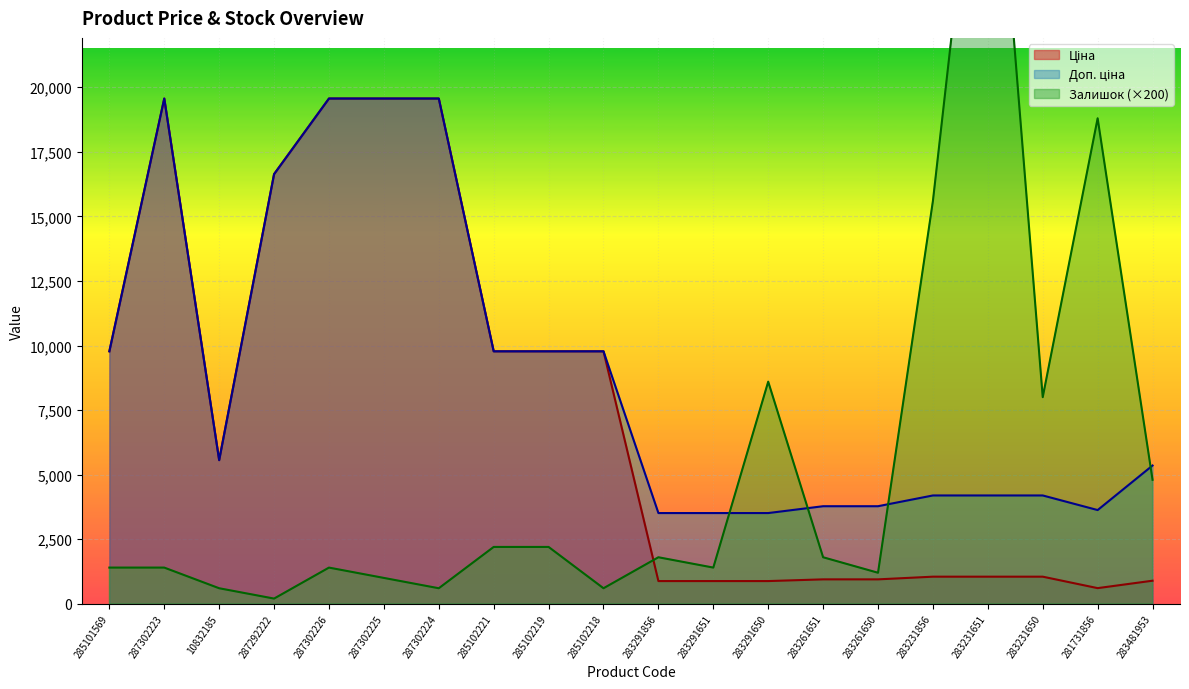

At how many categories does at least one series exceed 794?

20